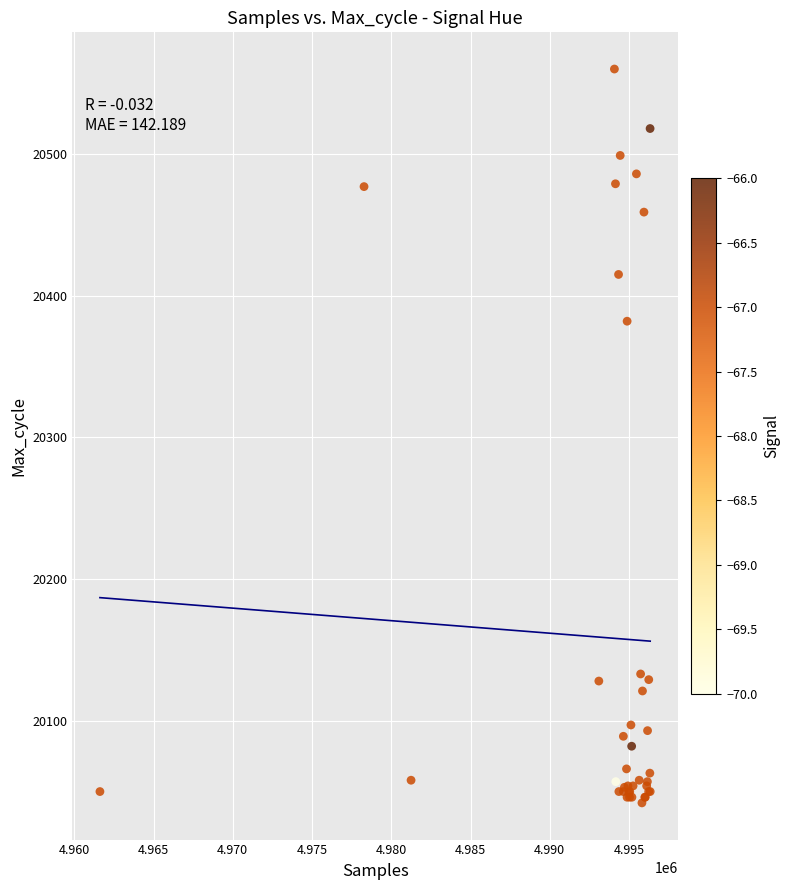

What Y value in the scatter plot is closest to 20301?

20382